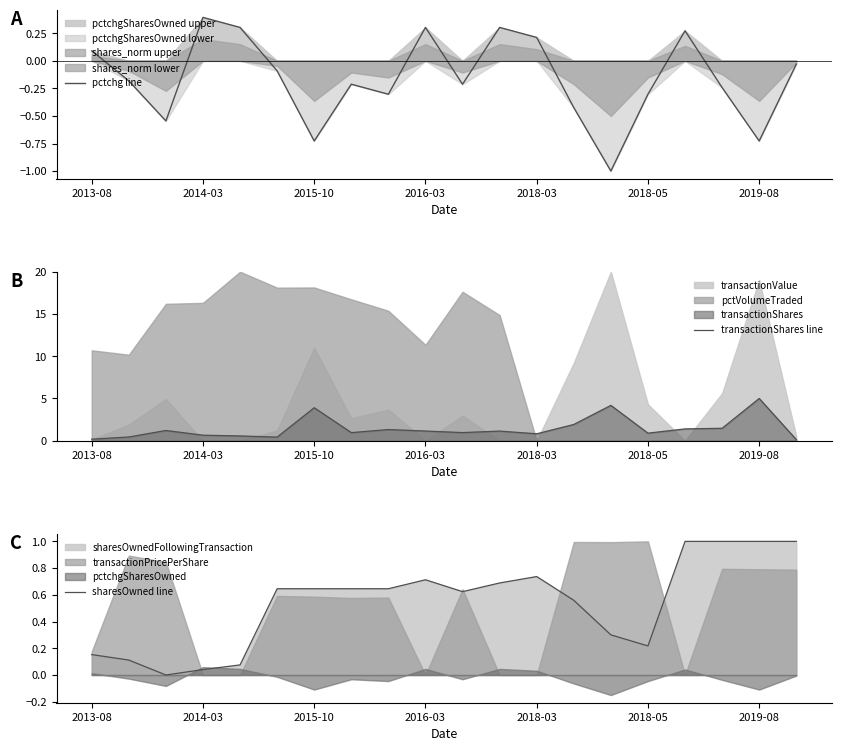

How many values in the transactionShares line series are below 1?

10